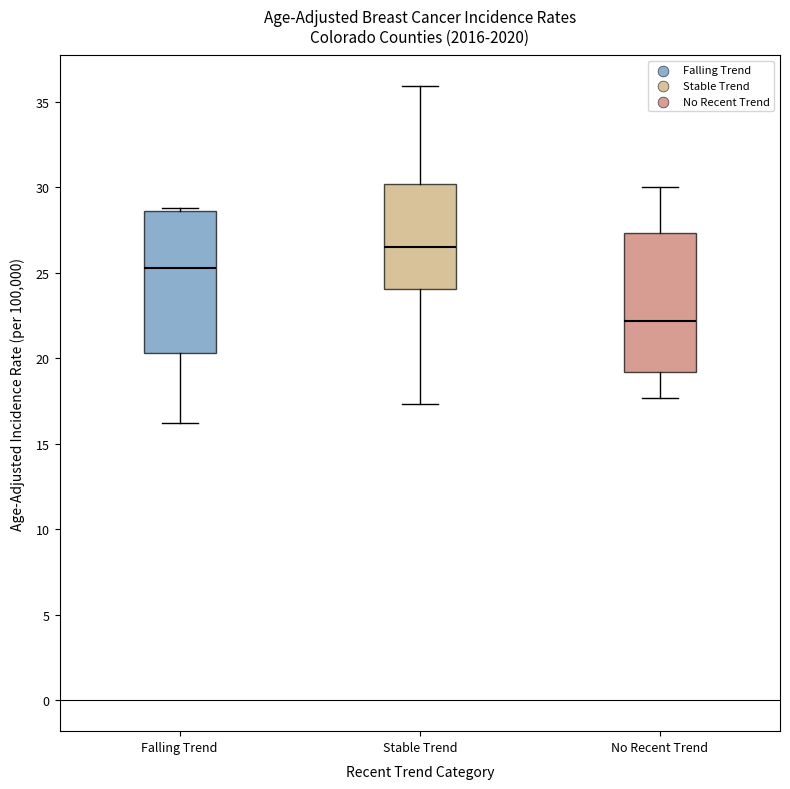

Where is the upper edge of the box for No Recent Trend on the y-axis? The values are not printed on the chart, so give them approximately, as read against the axis.

27.5